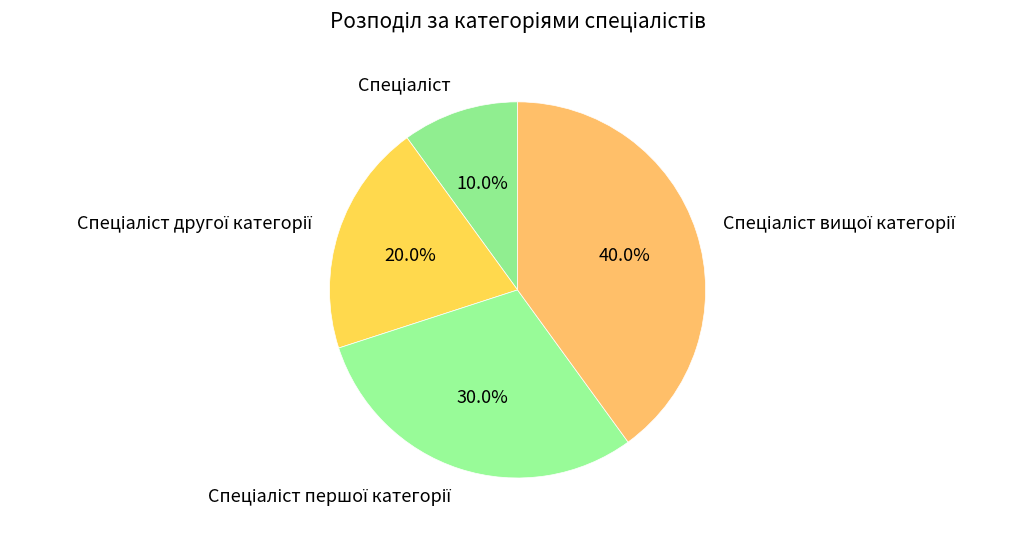

Does any single category account for the majority?

No